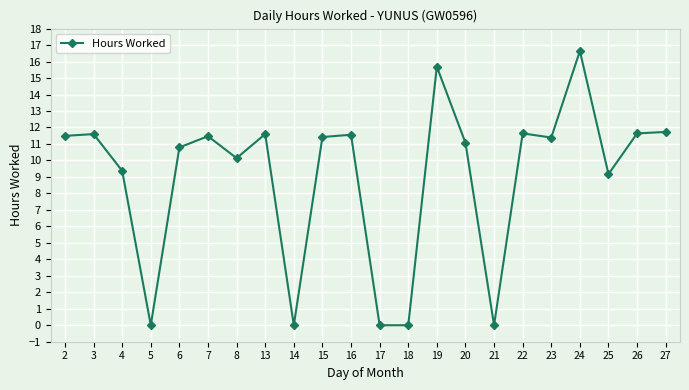

Between 19 and 5, which is larger?

19